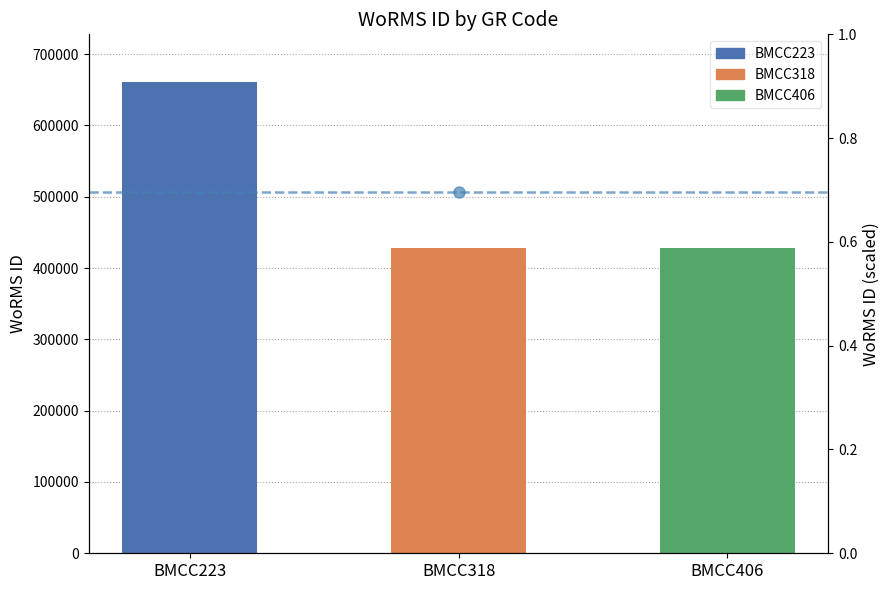

Rank the categories by value from highest to lowest.

BMCC223, BMCC318, BMCC406